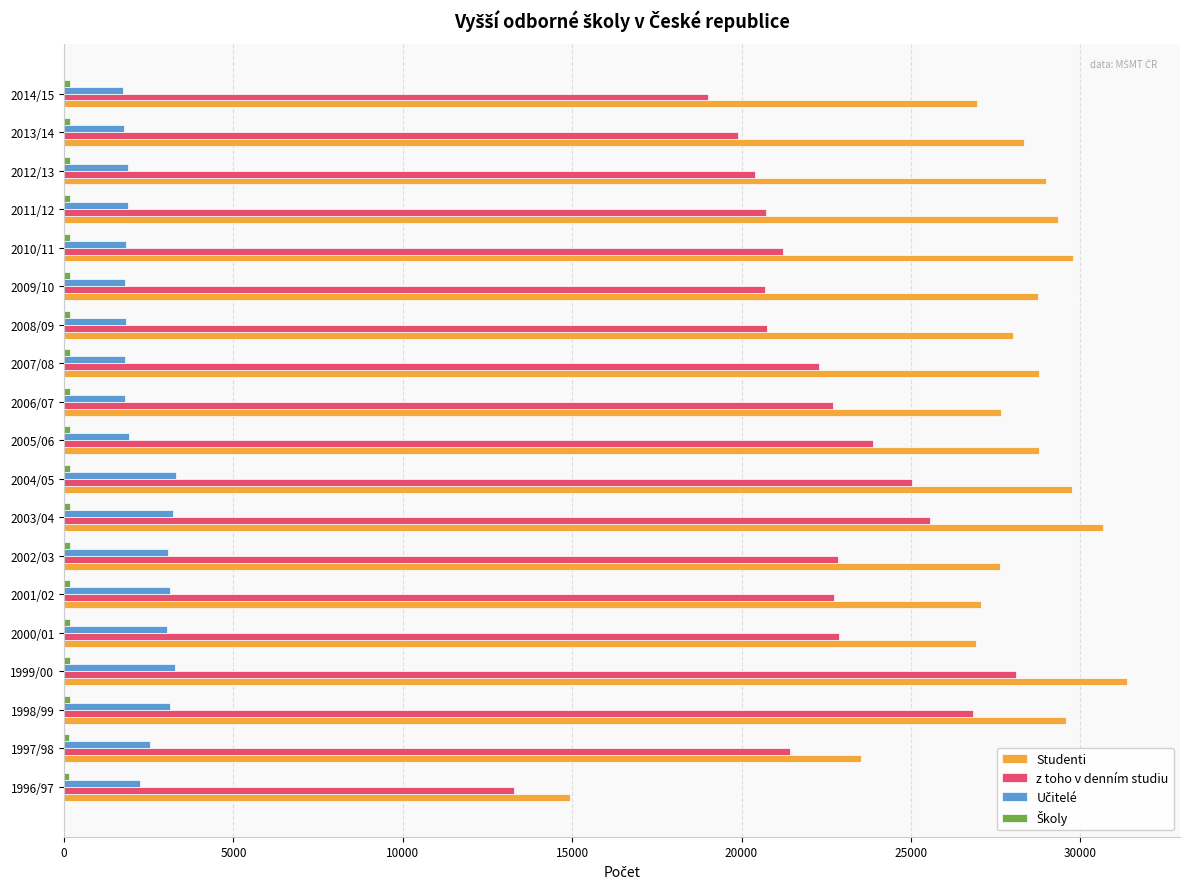

What is the difference between the maximum and second lowest values in the Studenti series?

7850.0